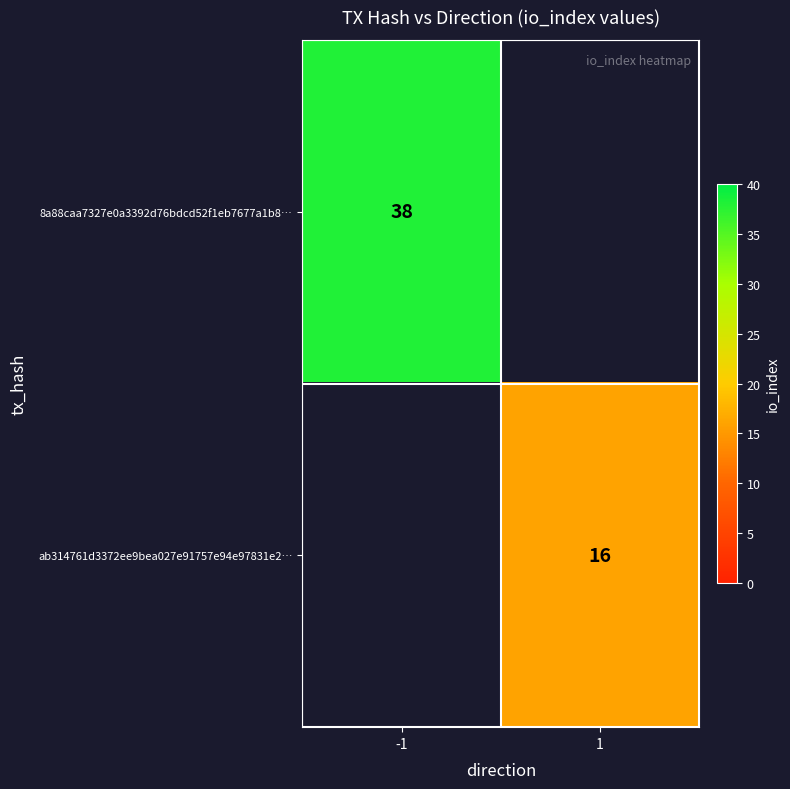

True or false: 8a88caa7327e0a3392d76bdcd52f1eb7677a1b8… has a value of 38 at -1.

True